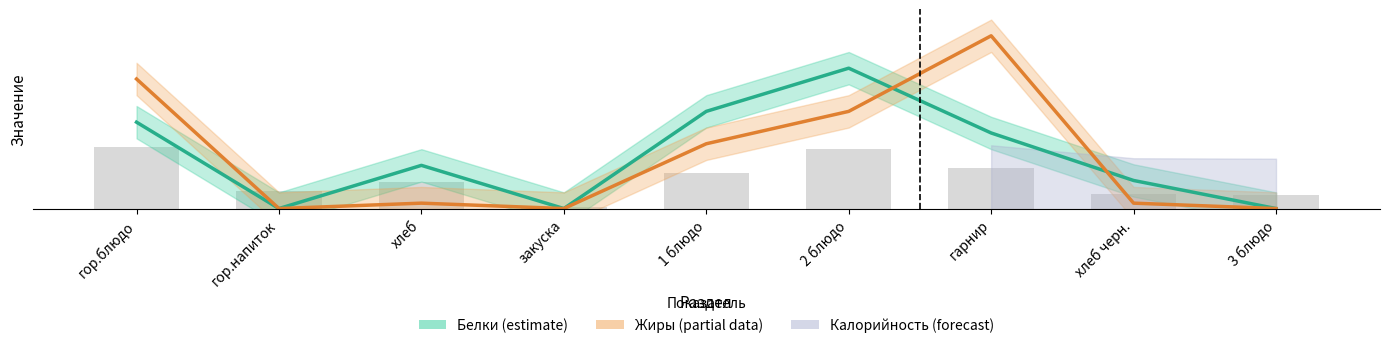

Which label corresponds to the smallest value in the chart?

гор.напиток